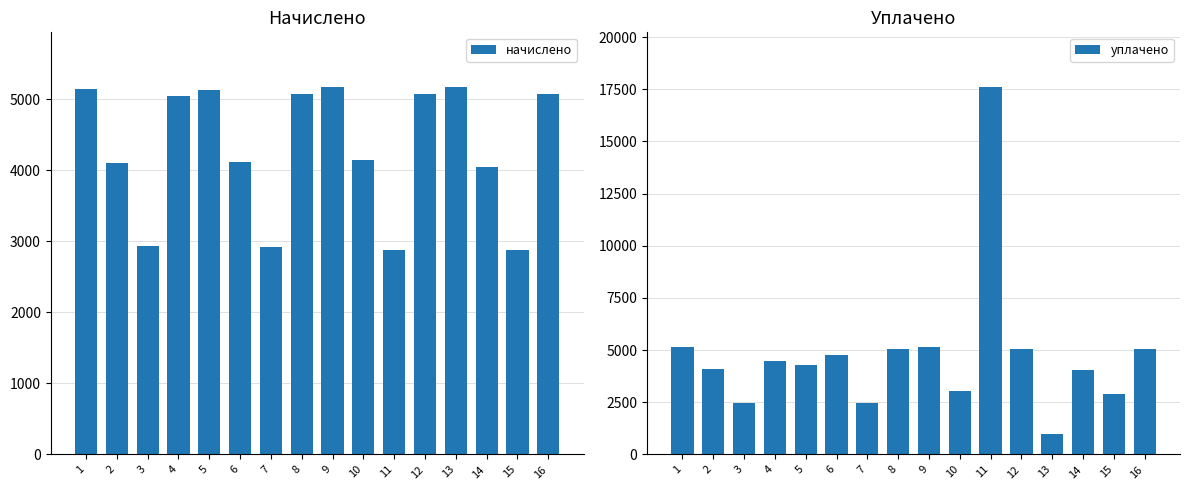

List the series in order of their overall mean, lowest first.

начислено, уплачено